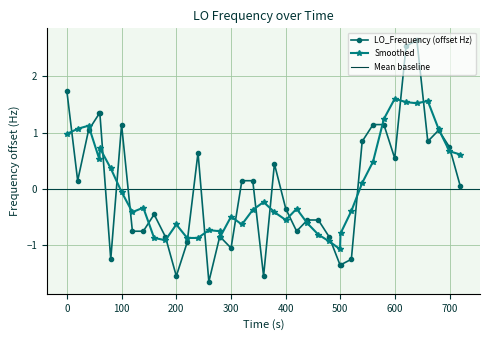

What is the difference between the second highest and minimum values?

4.2